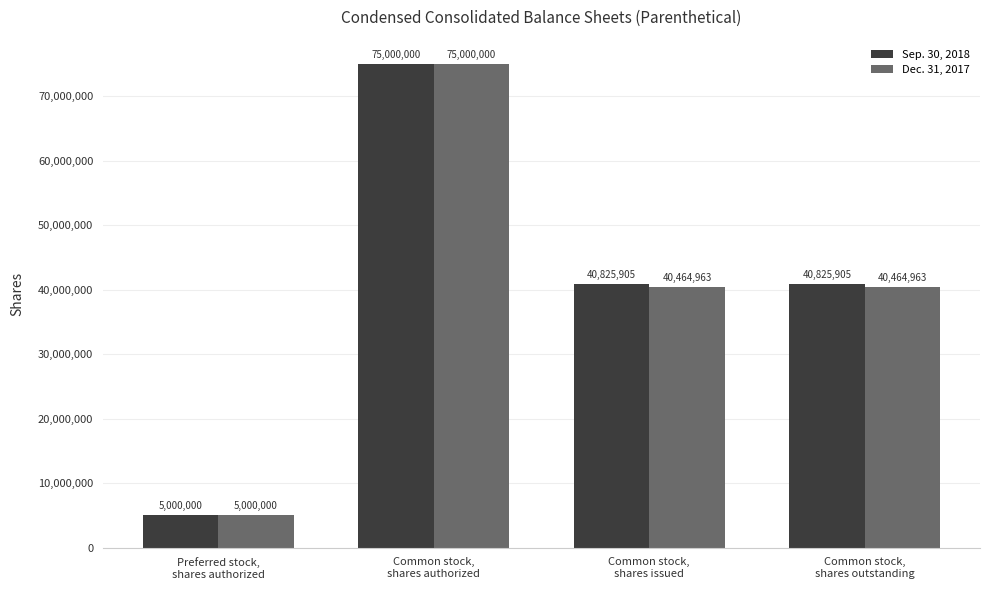

Reading left to right, list all the values displayed in this chart.

Sep. 30, 2018: Preferred stock,
shares authorized=5000000	Common stock,
shares authorized=75000000	Common stock,
shares issued=40825905	Common stock,
shares outstanding=40825905
Dec. 31, 2017: Preferred stock,
shares authorized=5000000	Common stock,
shares authorized=75000000	Common stock,
shares issued=40464963	Common stock,
shares outstanding=40464963